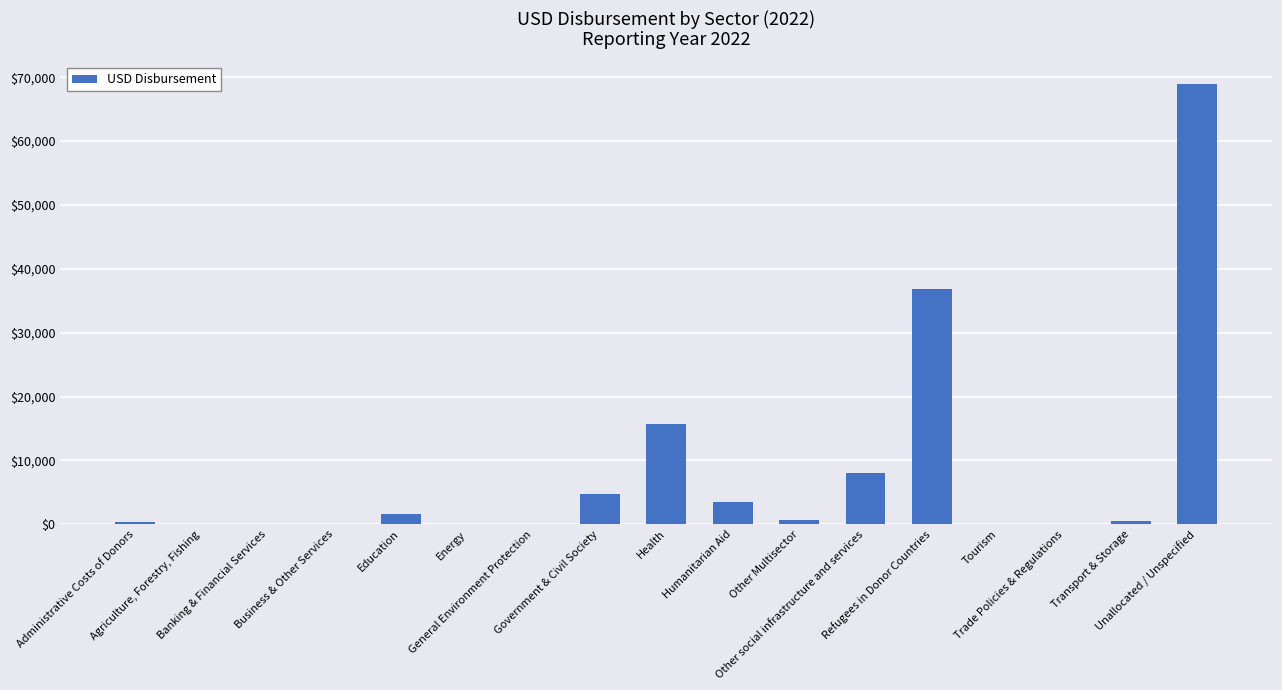

True or false: the data shows 588.7 at Transport & Storage.

True